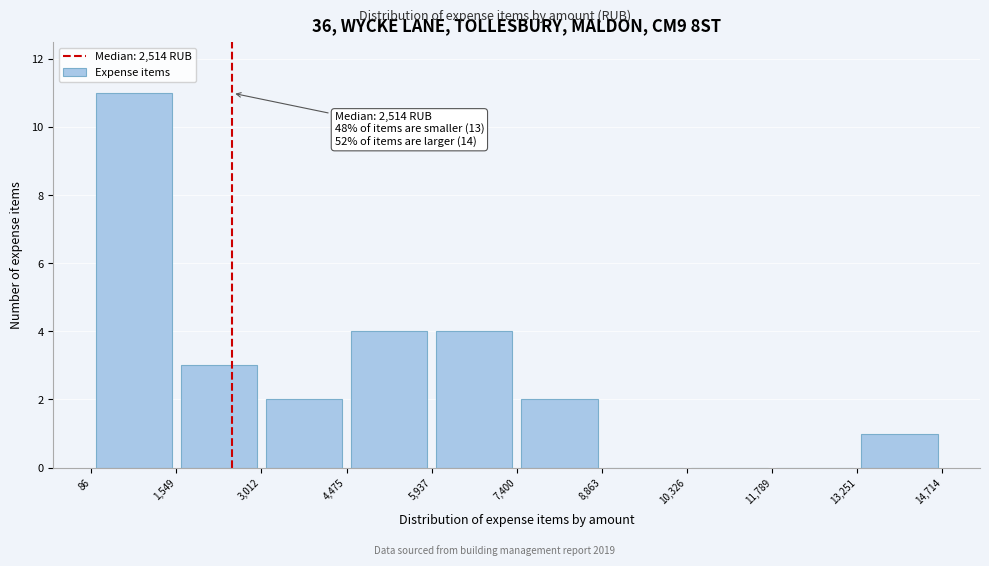

Which range on the x-axis has the tallest bar?

86 to 1,549